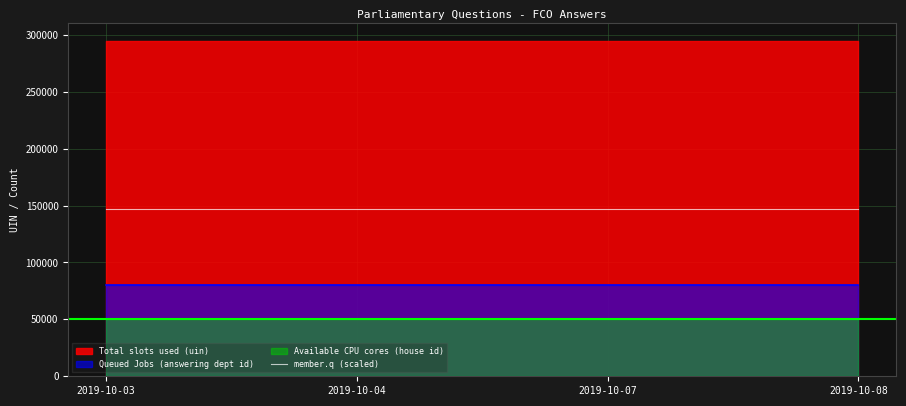

Reading right to left, what are all the values shown in this chart?

147088.5	147110.5	147080.5	147078.5	147121.0	147337.5	147346.5	147373.5	147373.0	147370.5